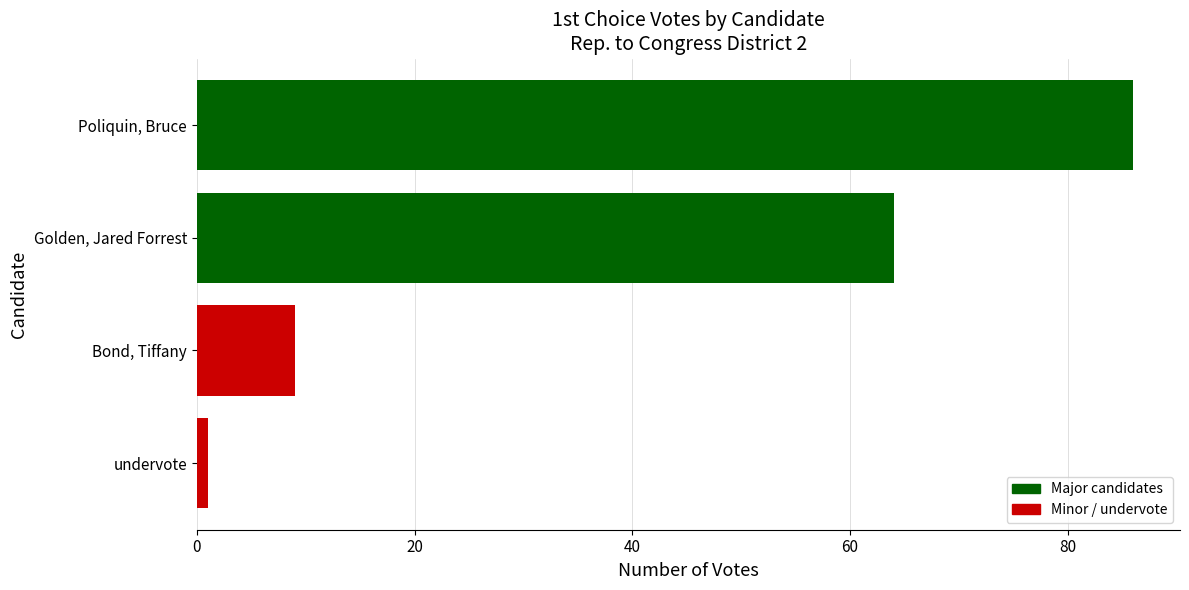

What is the value of the 2nd bar from the left?

64